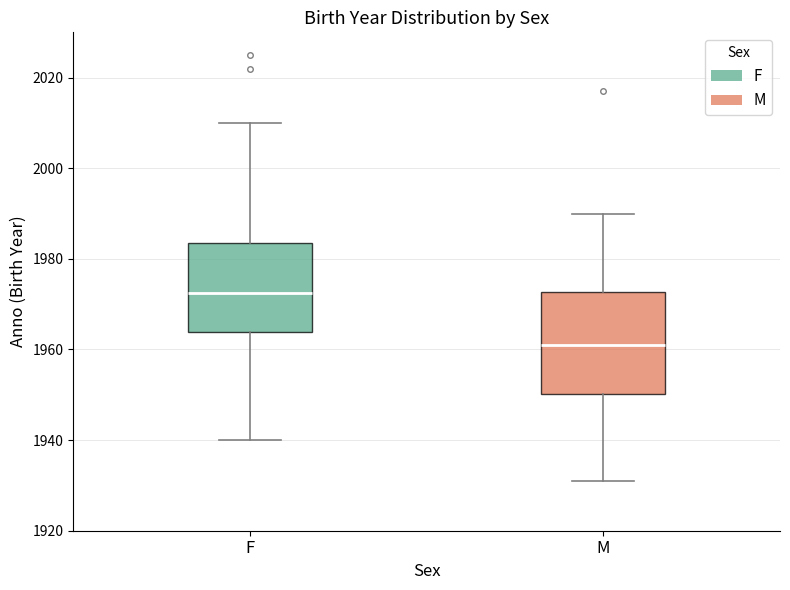

Reading left to right, read every box against the y-axis: the position of its median line, the range the box covers, and the ends of its whiskers. The values are not printed on the chart, so give them approximately, as read against the axis.

F: median 1972, box 1964 to 1984, whiskers 1940 to 2010
M: median 1962, box 1950 to 1972, whiskers 1932 to 1990